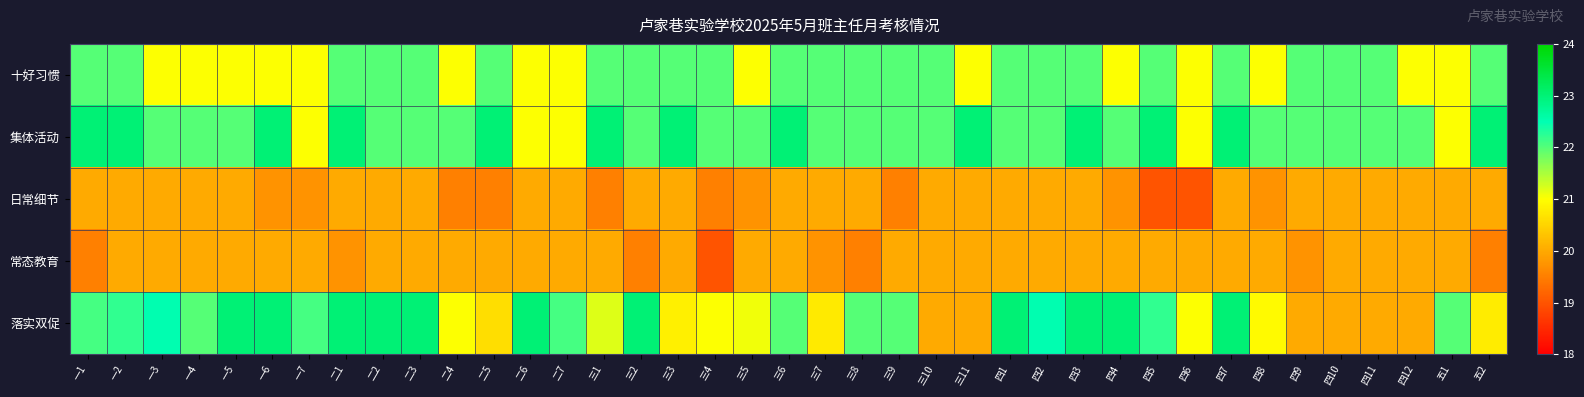

At which category is the sum across all series the highest?

四3